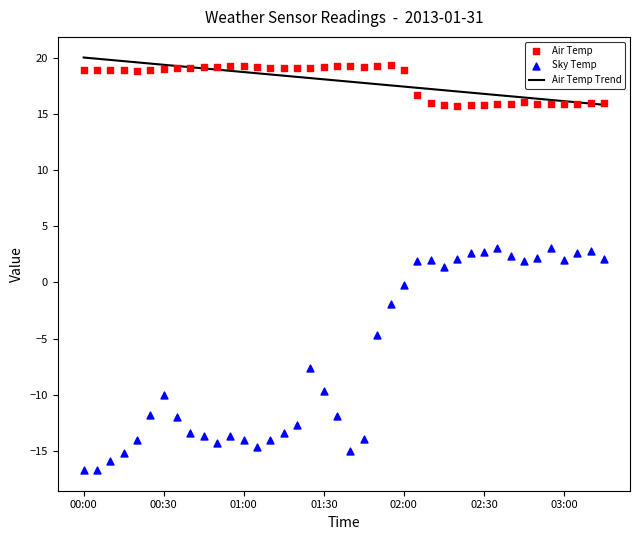

What is the total value across all series at 38?

34.7